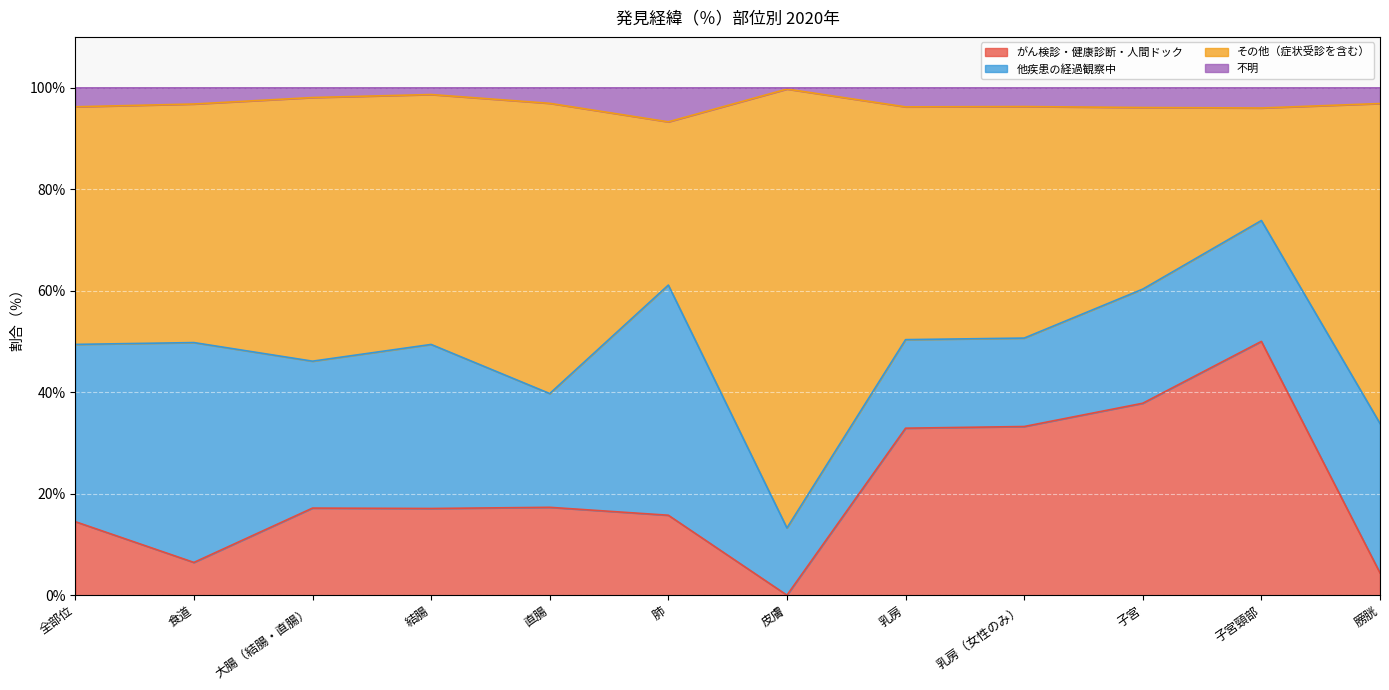

What is the maximum value for がん検診・健康診断・人間ドック?

50.0